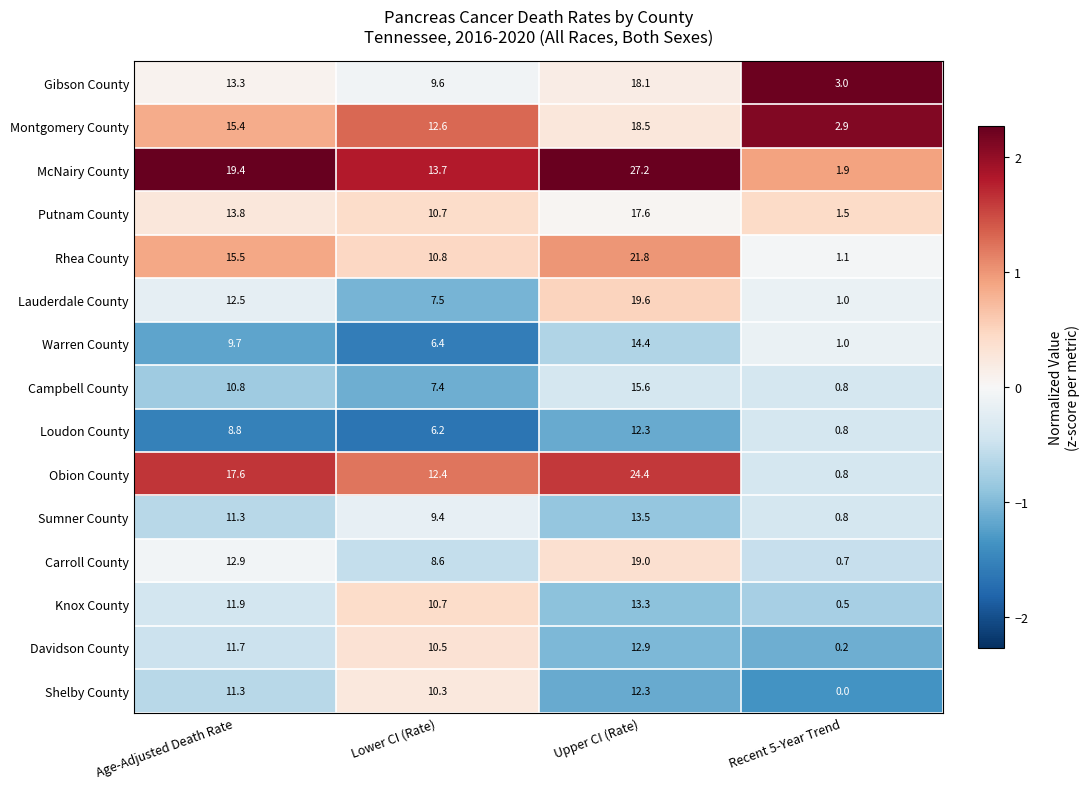

Is it true that Shelby County equals 11.3 at Age-Adjusted Death Rate?

True